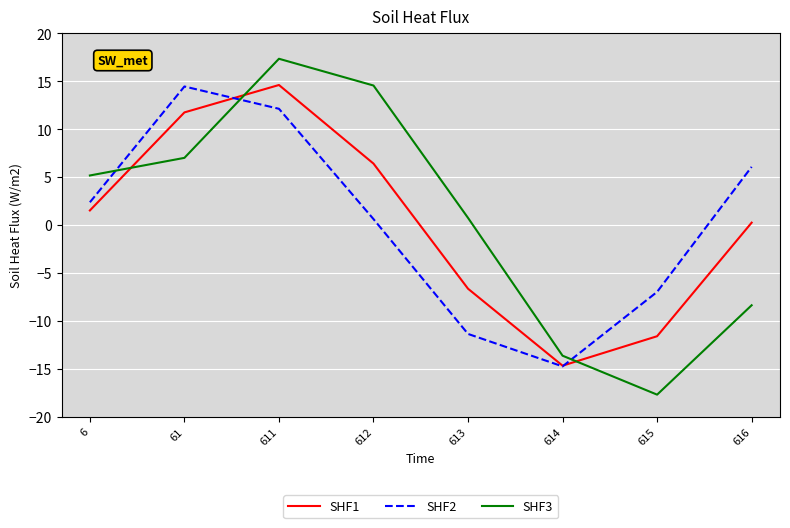

At which category does SHF3 reach its first local valley?

615